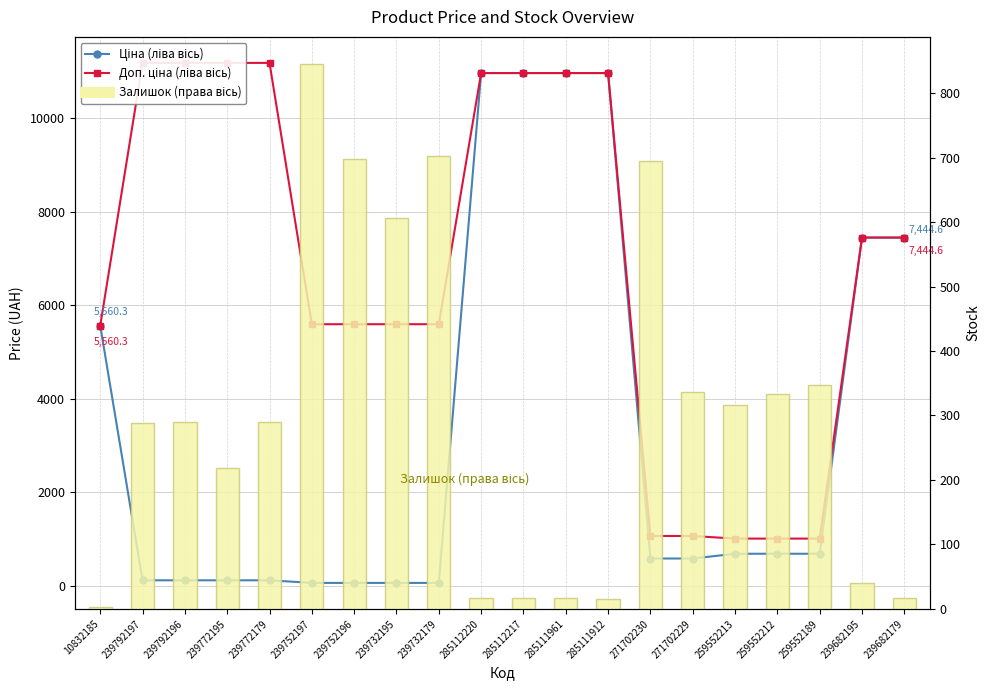

List the series in order of their peak value, lowest first.

Залишок (права вісь), Ціна (ліва вісь), Доп. ціна (ліва вісь)